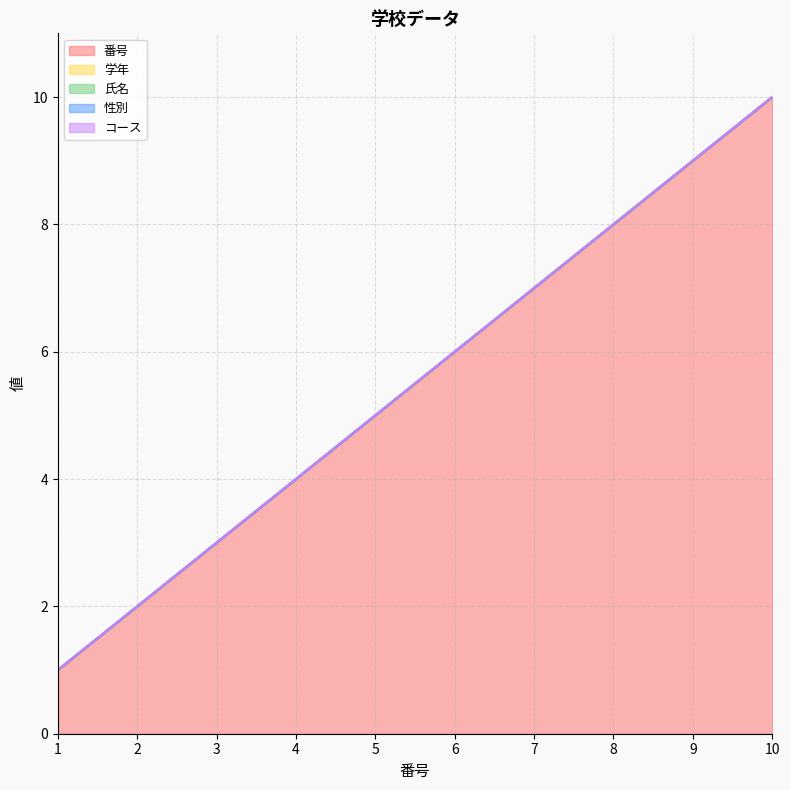

Is it true that 性別 equals 0 at 5?

True